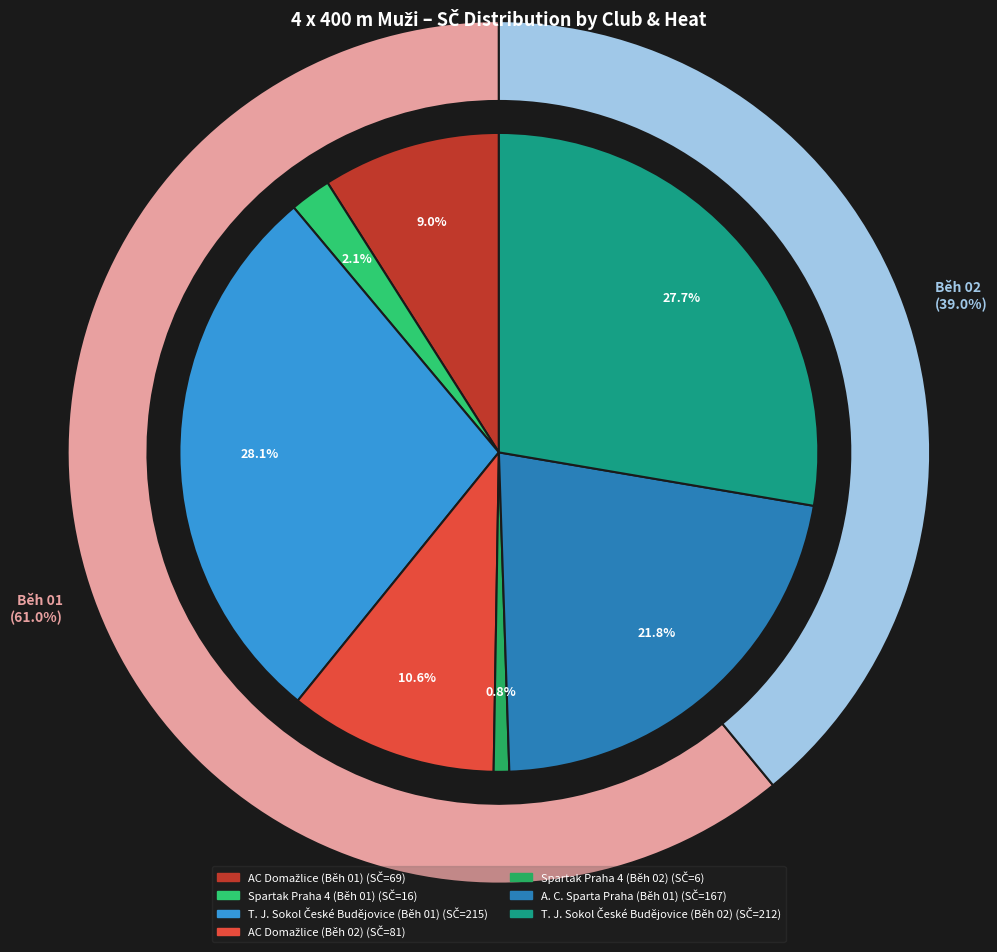

To the nearest percent, what portion does T. J. Sokol České Budějovice (Běh 01) represent?

28%